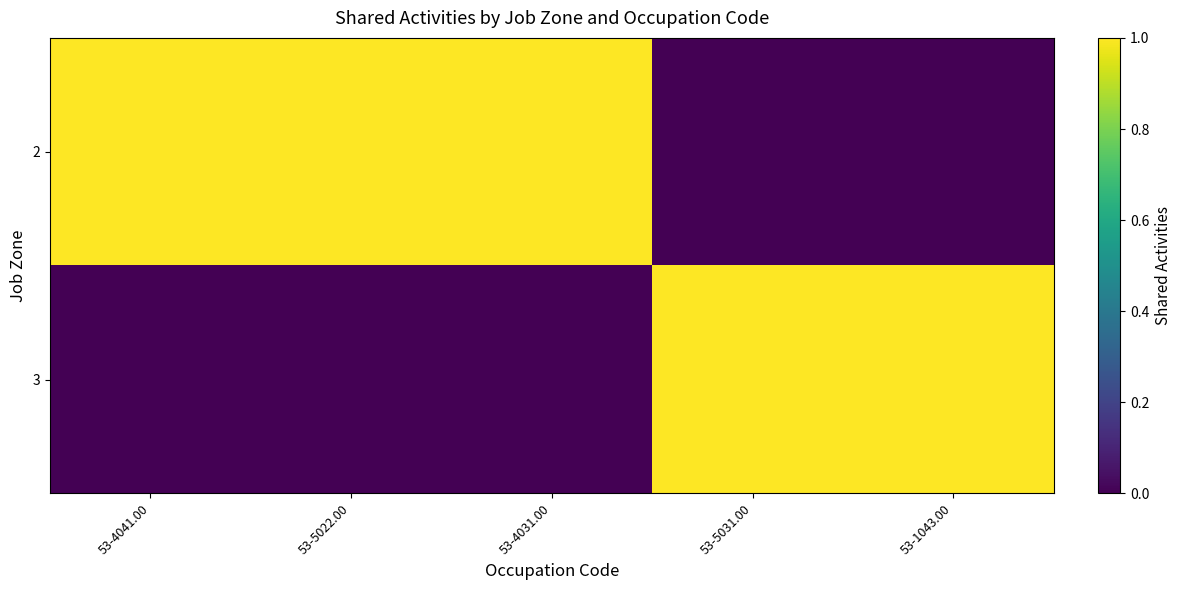

What is the spread (max minus min) of values at 53-4041.00?

1